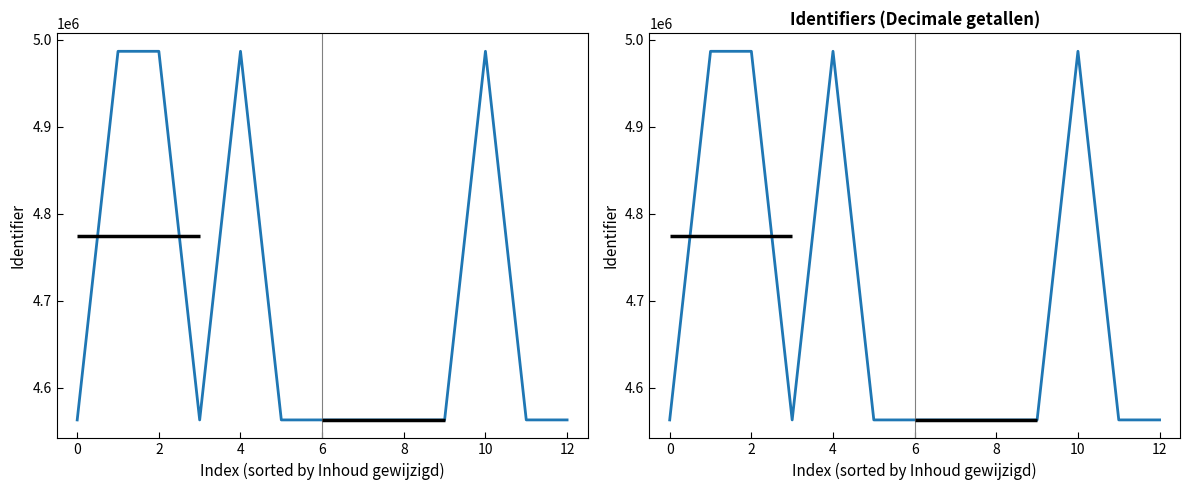

What is the label of the 4th point from the right?

9